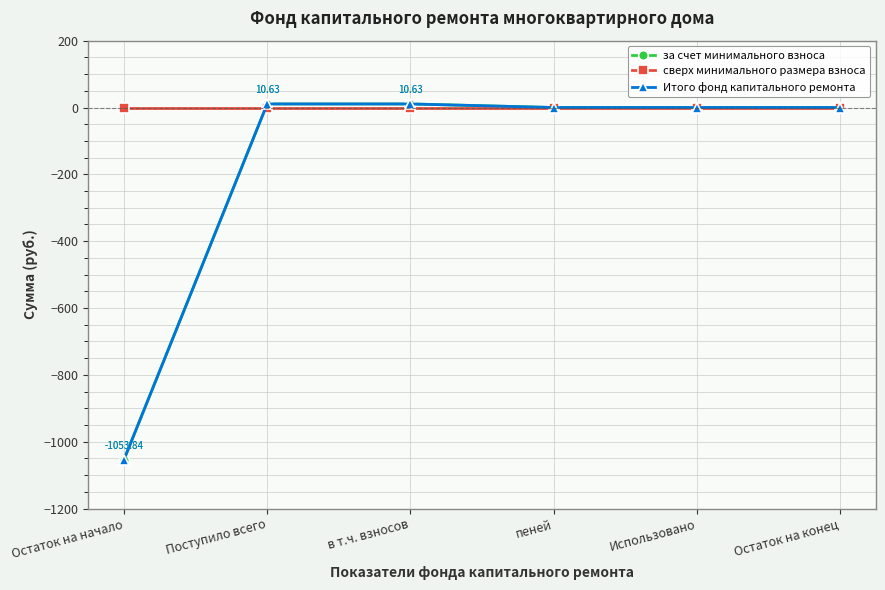

At which category is the sum across all series the highest?

Поступило всего